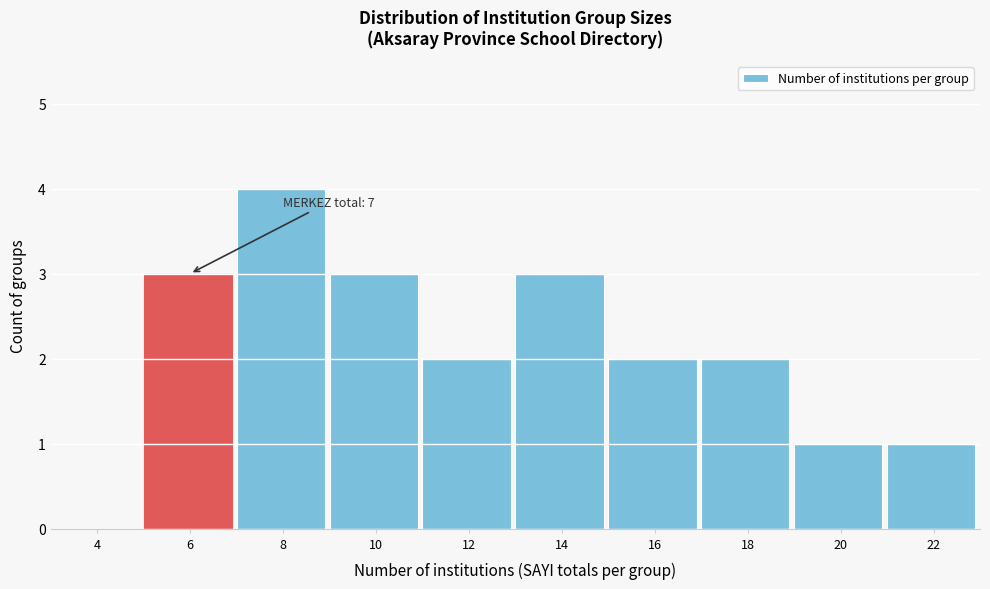

Reading left to right, list all the values displayed in this chart.

4=0	6=3	8=4	10=3	12=2	14=3	16=2	18=2	20=1	22=1